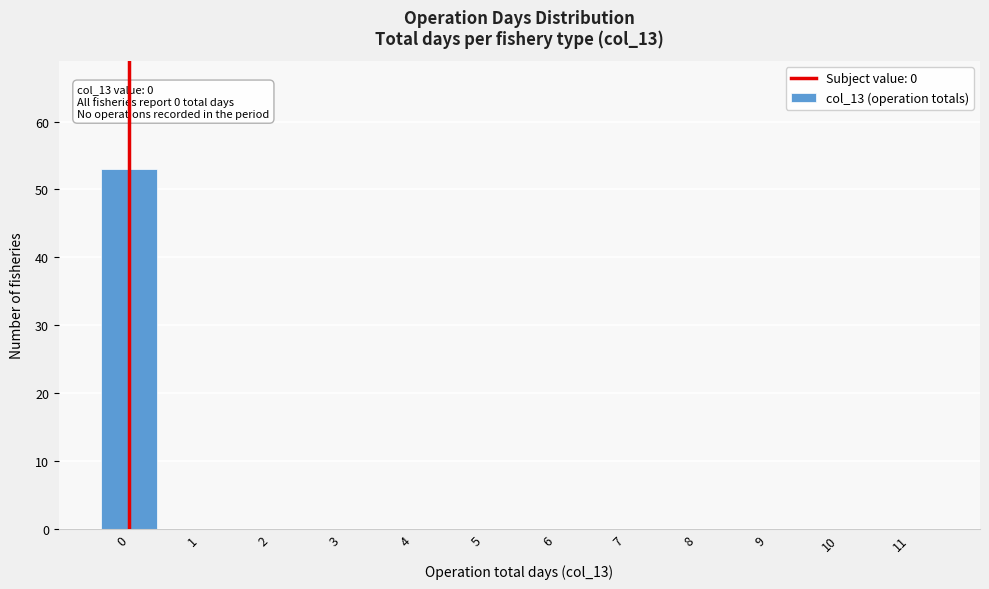

Reading right to left, list all the values displayed in this chart.

11=0	10=0	9=0	8=0	7=0	6=0	5=0	4=0	3=0	2=0	1=0	0=53